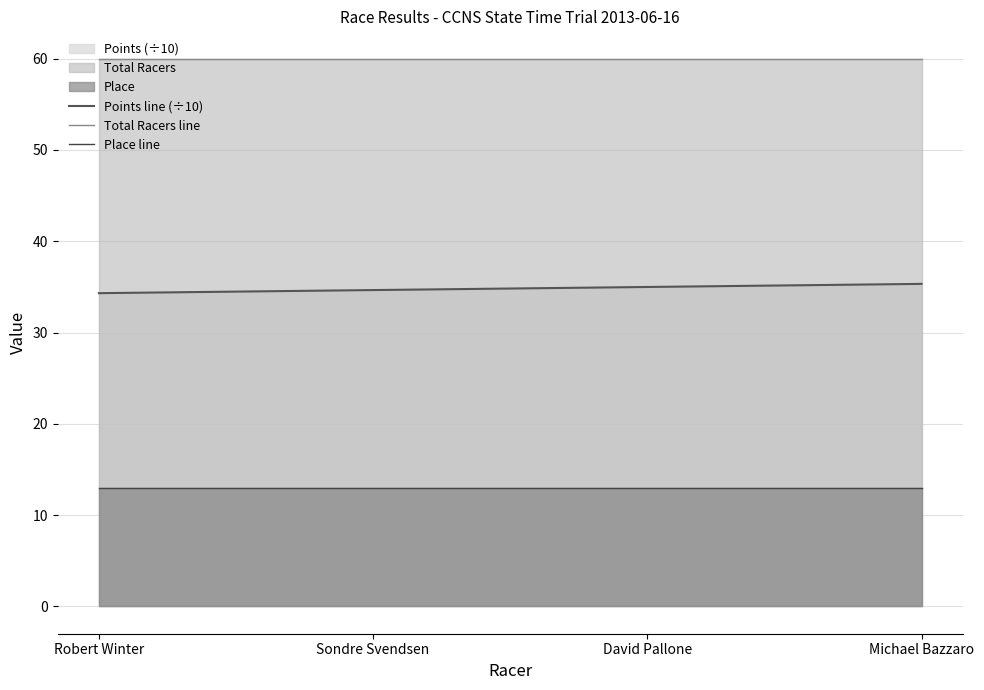

How many lines are shown in the chart?

3